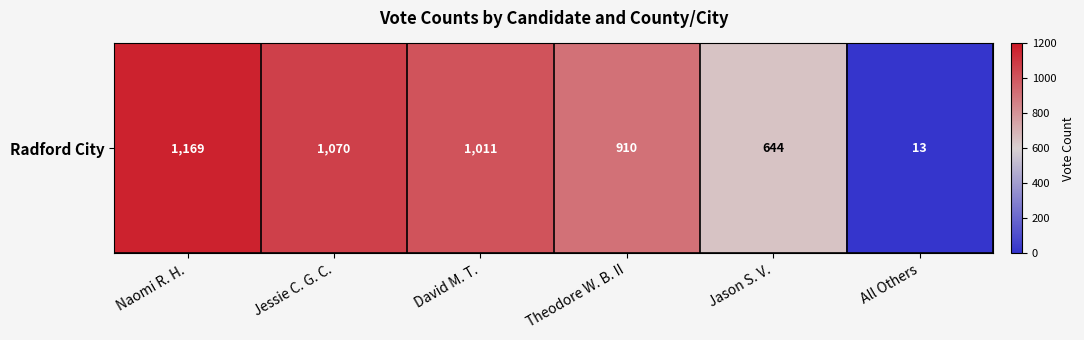

Rank the categories by value from highest to lowest.

Naomi R. H., Jessie C. G. C., David M. T., Theodore W. B. II, Jason S. V., All Others